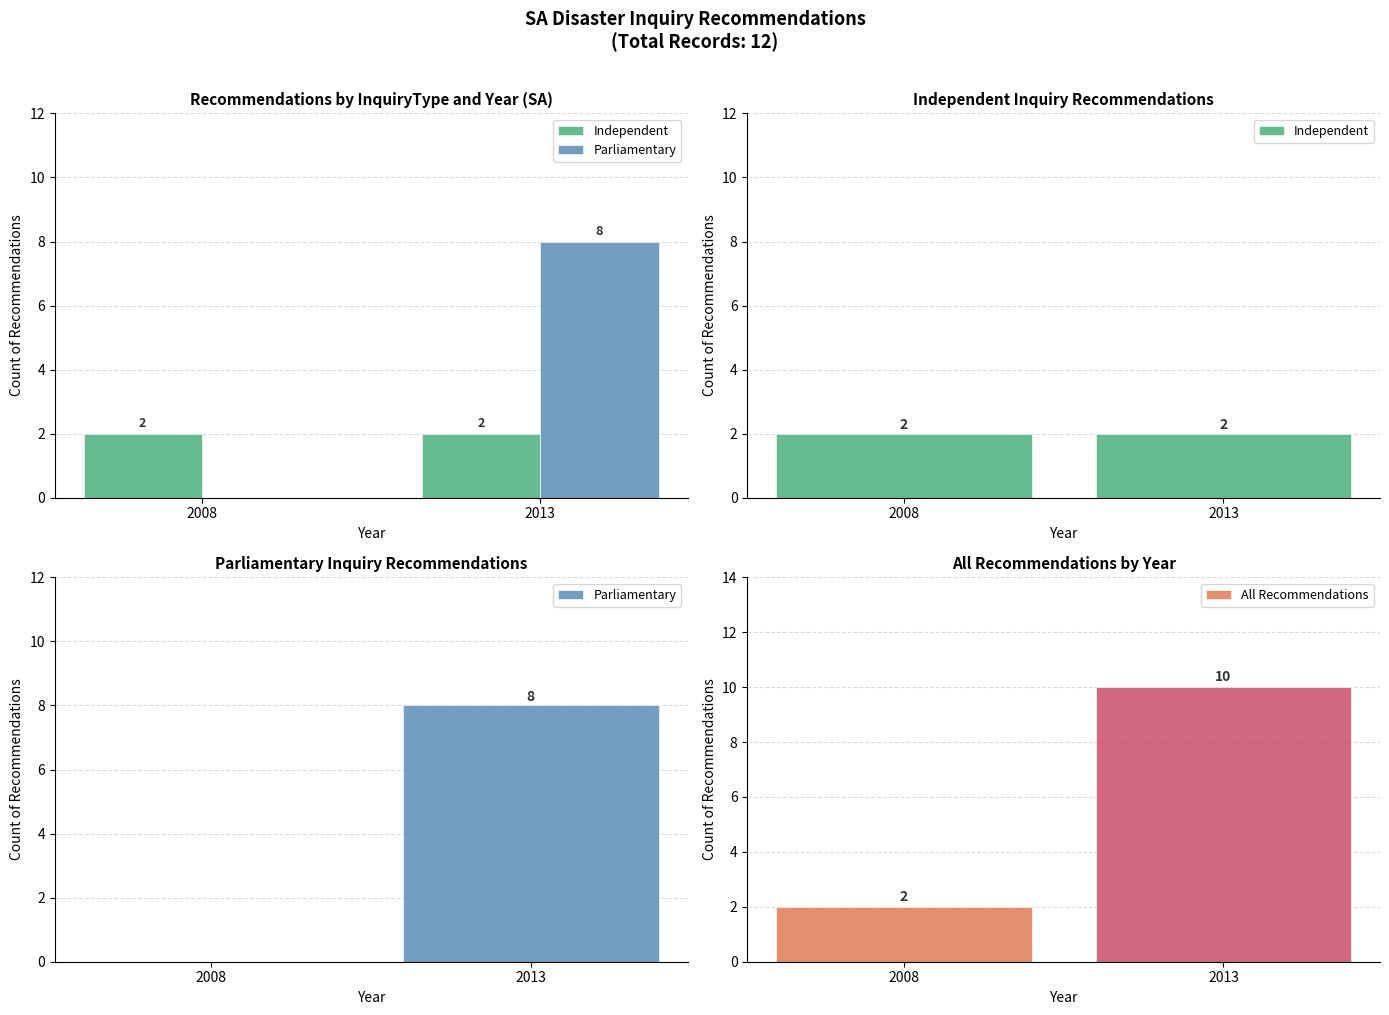

How many values in the Parliamentary series are below 8?

1